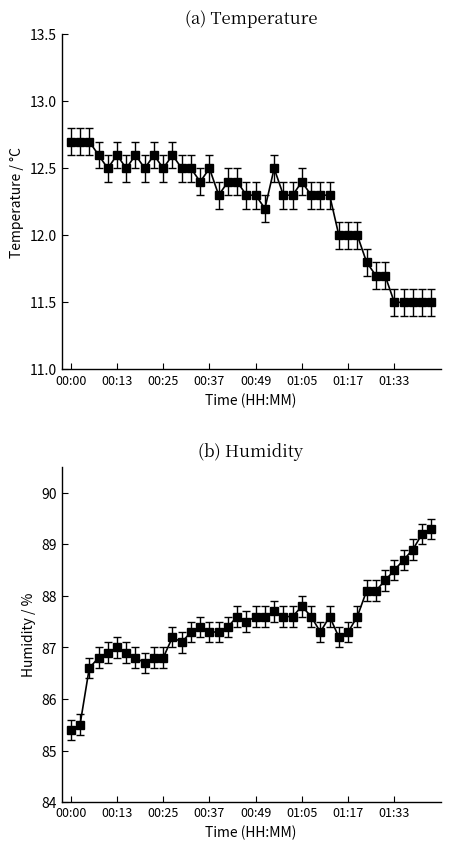

Reading left to right, transcribe all the data shown in this chart.

temperature: 12.7	12.7	12.7	12.6	12.5	12.6	12.5	12.6	12.5	12.6	12.5	12.6	12.5	12.5	12.4	12.5	12.3	12.4	12.4	12.3	12.3	12.2	12.5	12.3	12.3	12.4	12.3	12.3	12.3	12.0	12.0	12.0	11.8	11.7	11.7	11.5	11.5	11.5	11.5	11.5
humidity: 85.4	85.5	86.6	86.8	86.9	87.0	86.9	86.8	86.7	86.8	86.8	87.2	87.1	87.3	87.4	87.3	87.3	87.4	87.6	87.5	87.6	87.6	87.7	87.6	87.6	87.8	87.6	87.3	87.6	87.2	87.3	87.6	88.1	88.1	88.3	88.5	88.7	88.9	89.2	89.3